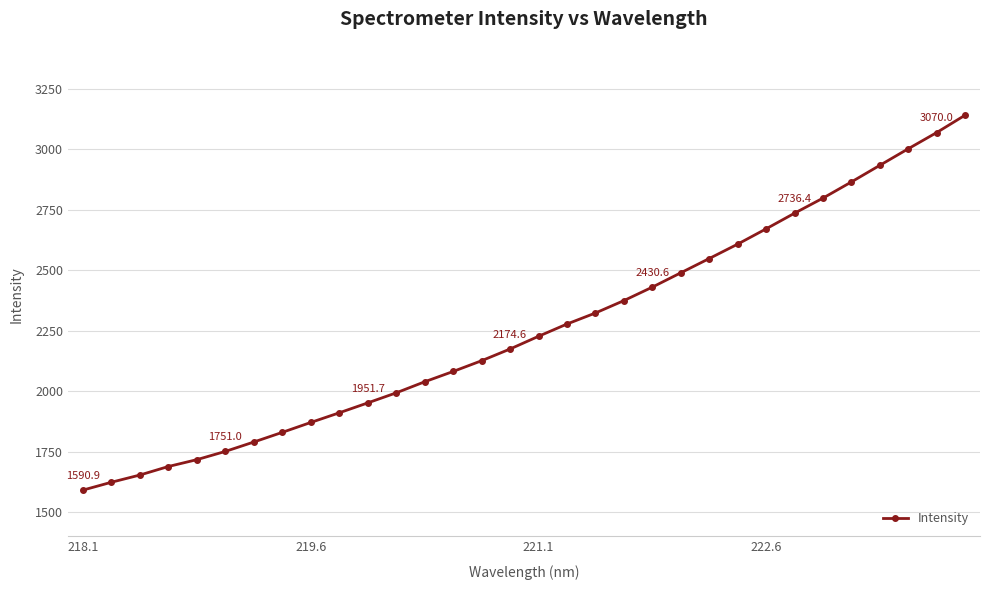

What is the difference between the maximum and second lowest values?

1518.4